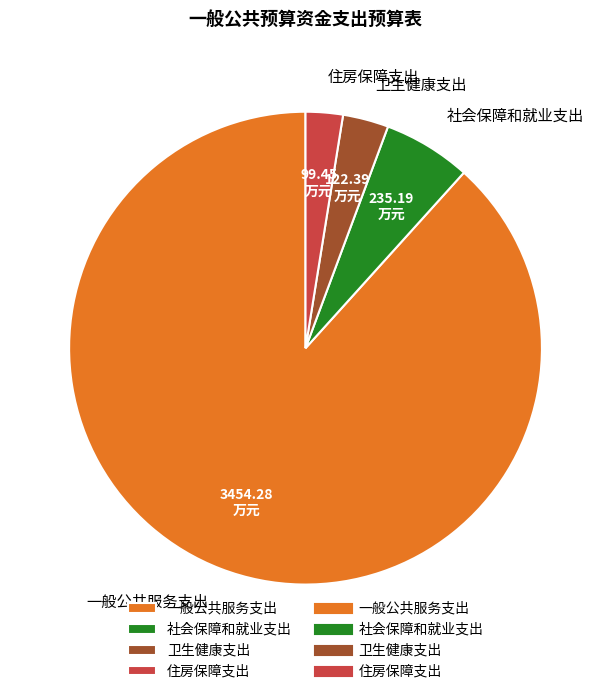

Is it true that 住房保障支出 is 3% of the pie?

True